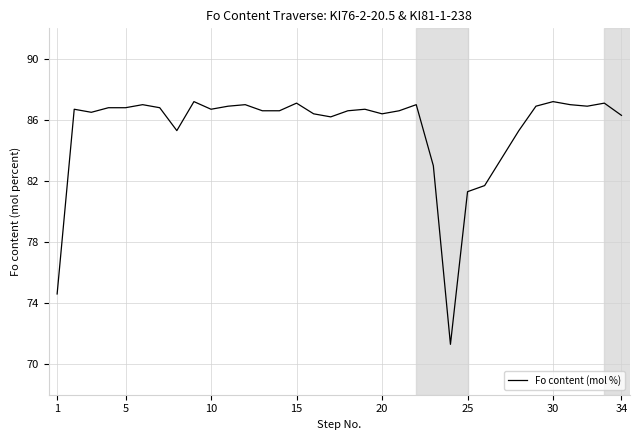

What is the average value?

85.4